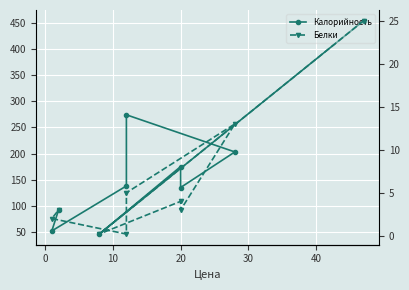

Is this an area chart (filled region under the line)?

No